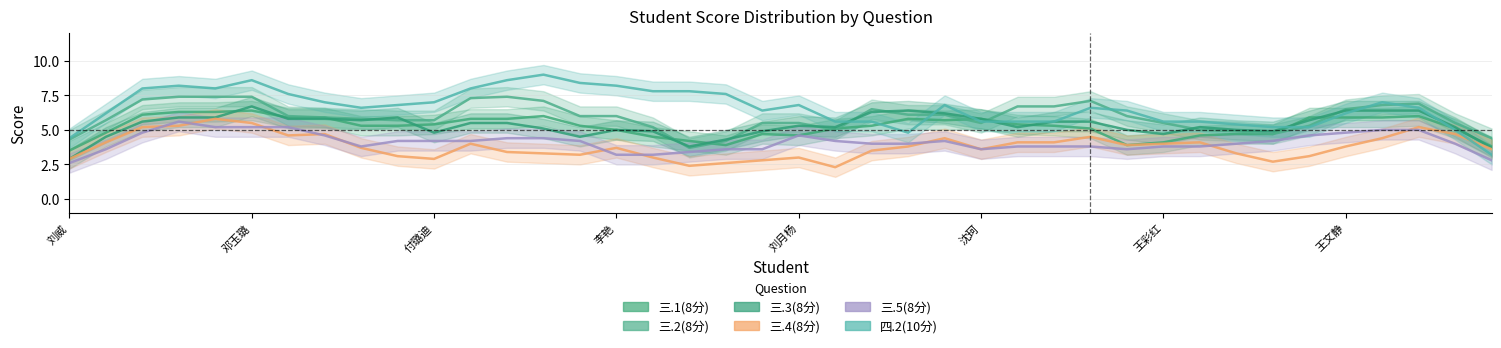

What is the average value of the 三.5(8分) series?

4.2